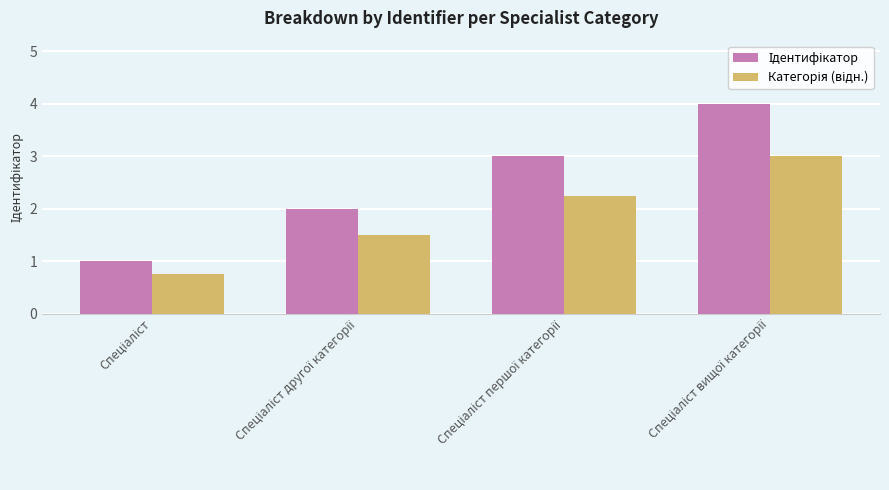

What is the maximum value shown in the chart?

4.0